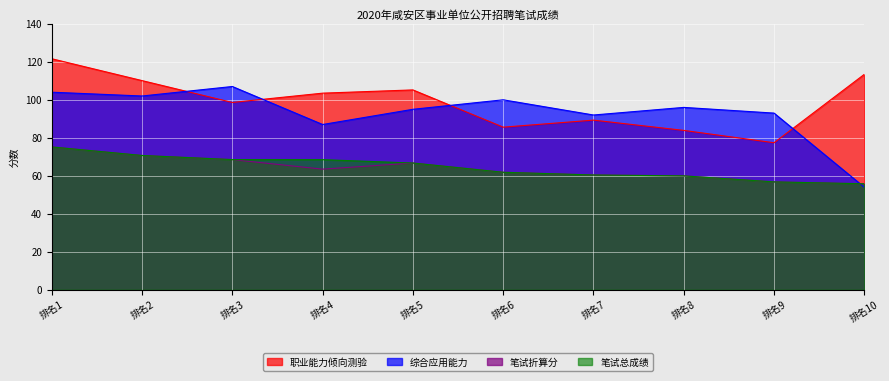

What is the value of the 笔试折算分 point at the 8th from the left?

60.0